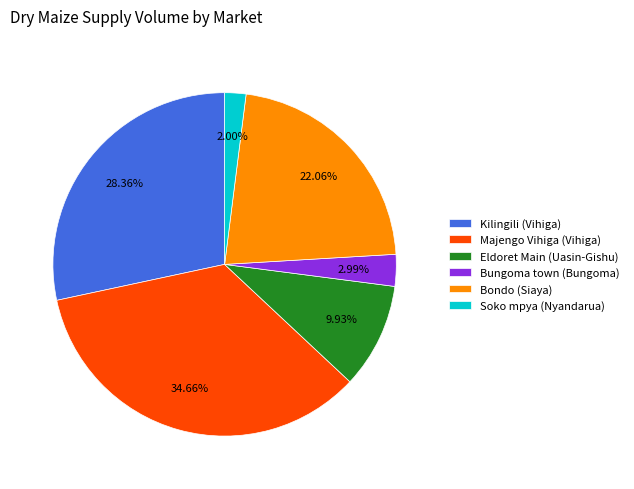

Is there a majority slice in this chart?

No